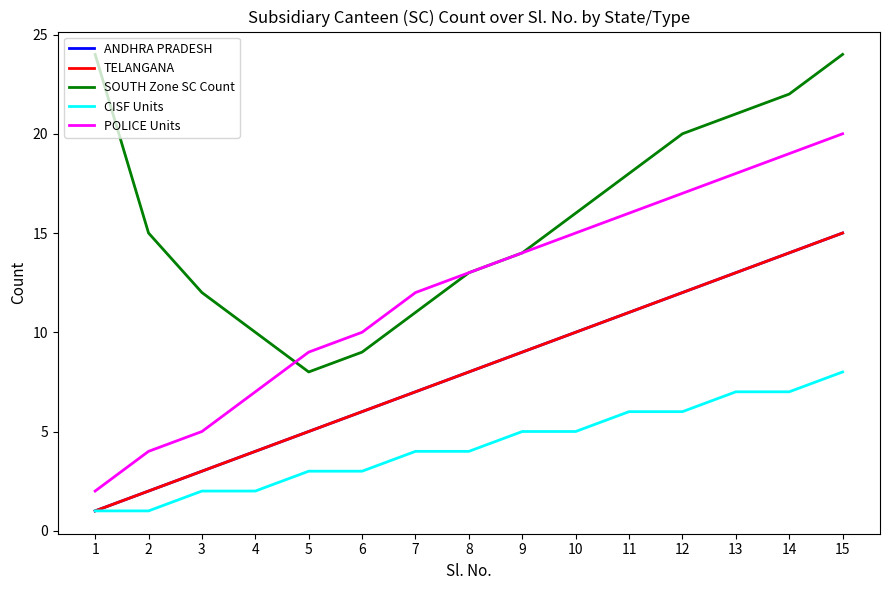

Is this an area chart (filled region under the line)?

No